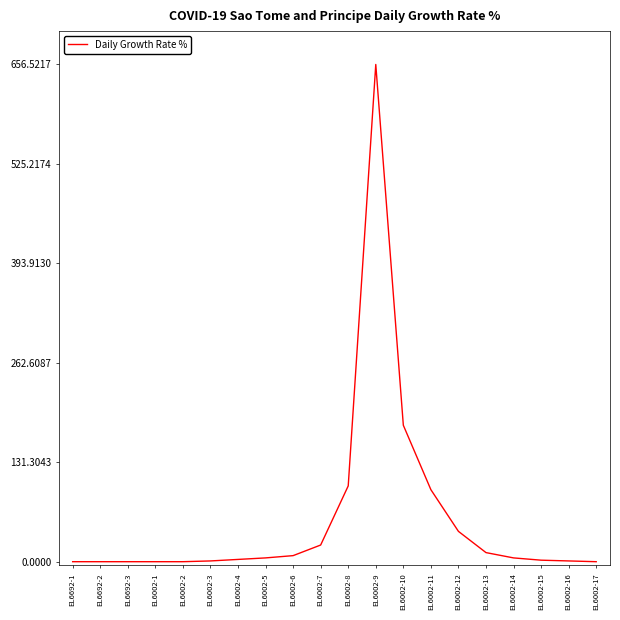

Count the number of data series in this chart.

1